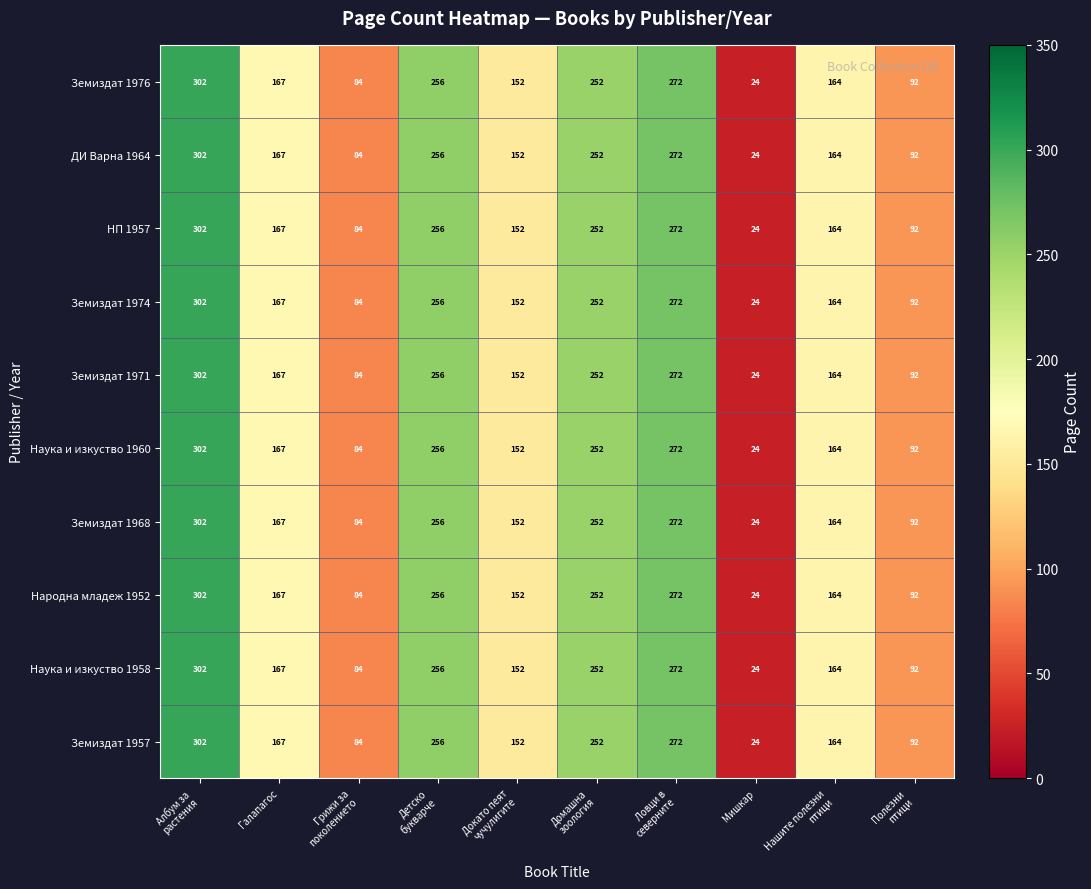

At which category is the sum across all series the highest?

Албум за
растения